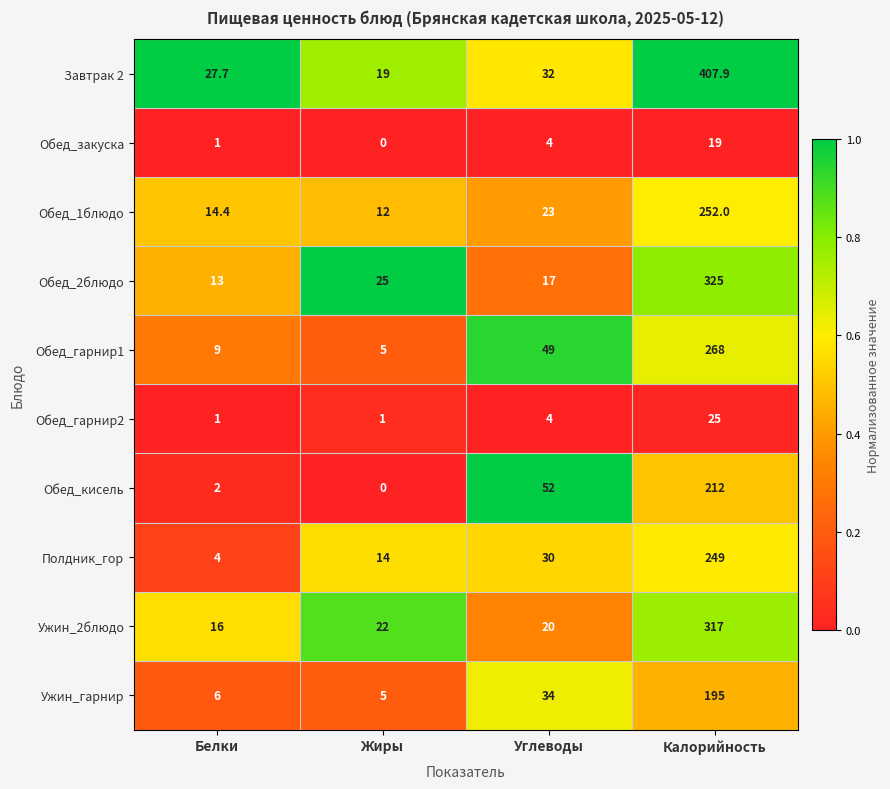

The Обед_1блюдо series shows 12.0 at Жиры. True or false?

True